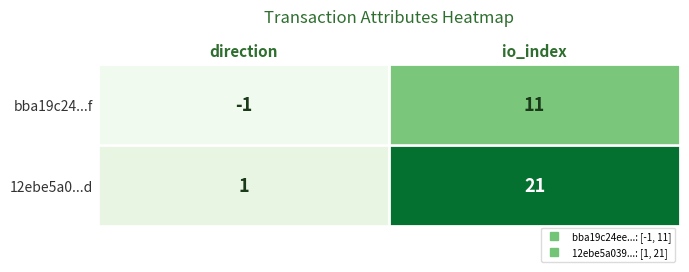

What is the difference between the maximum and minimum values in the bba19c24...f series?

12